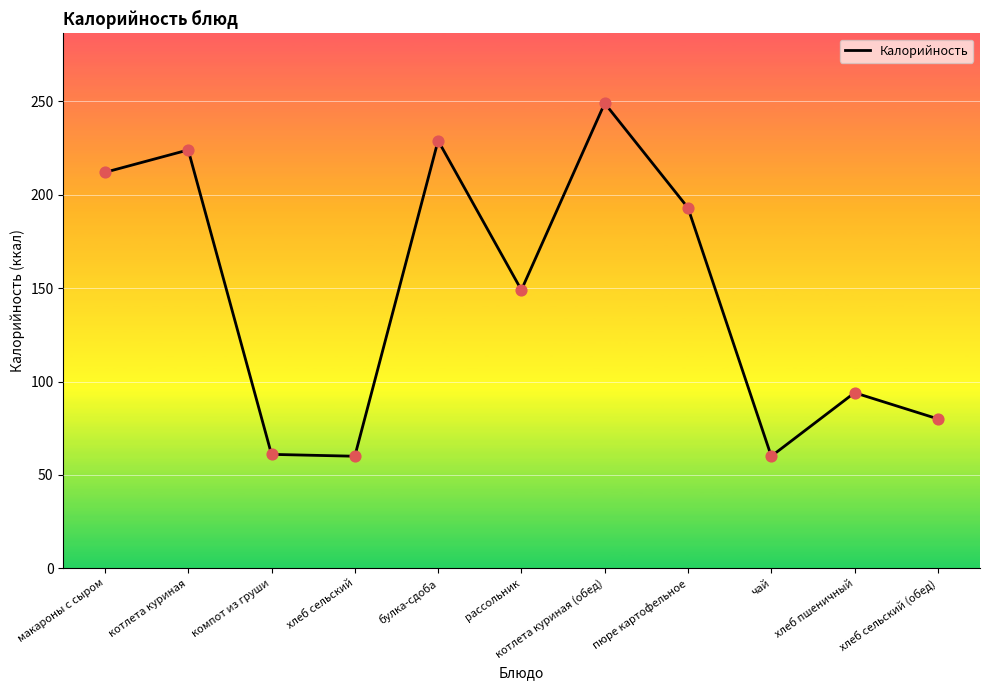

Which has a higher value, рассольник or чай?

рассольник